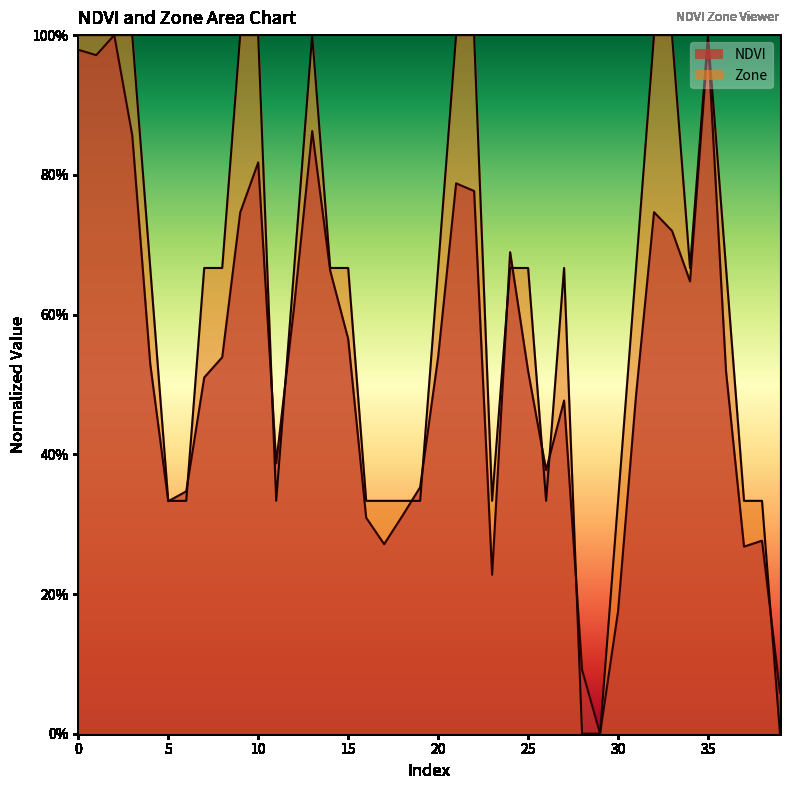

Between 20 and 39, which series saw the biggest shift?

Zone